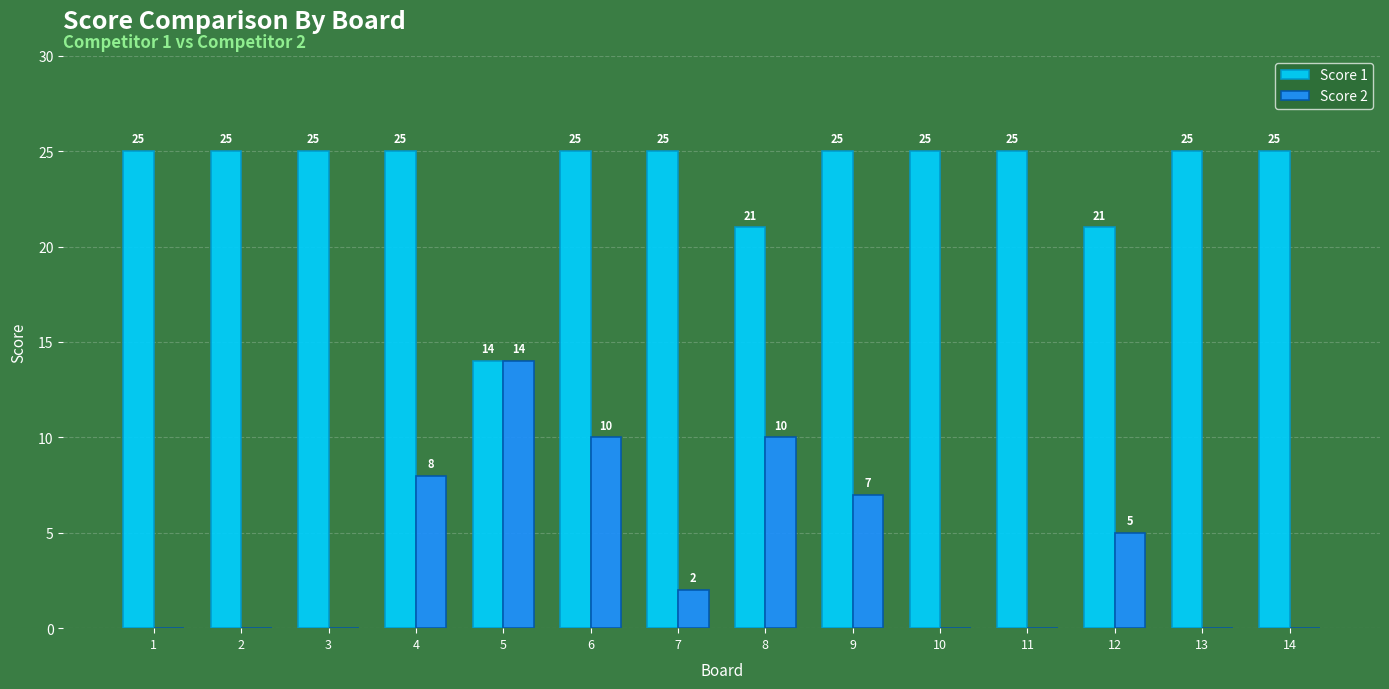

What is the sum of all Score 2 values?

56